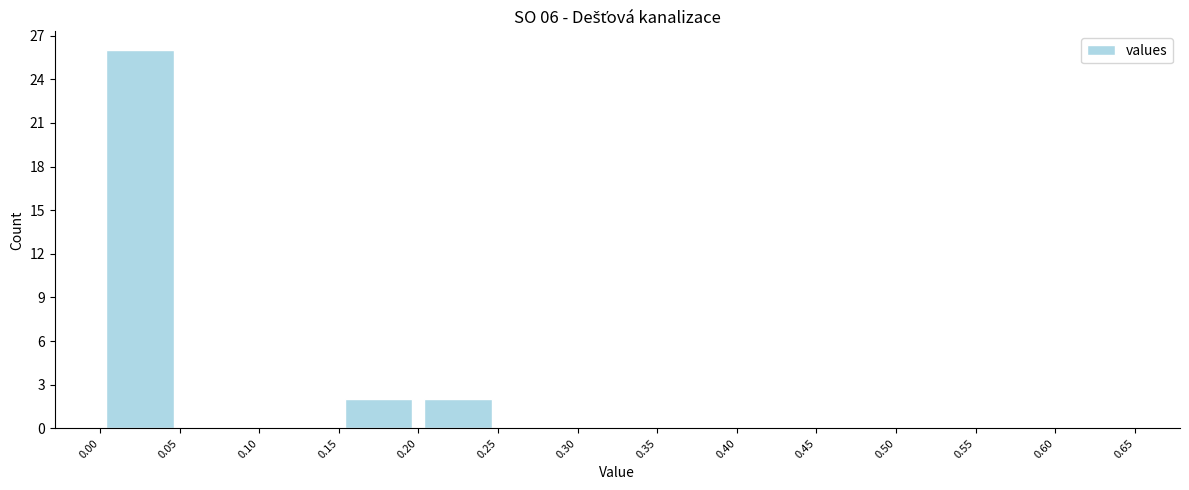

What is the height of the bar covering 0.20 to 0.25 on the x-axis? The values are not printed on the chart, so give them approximately, as read against the axis.

2